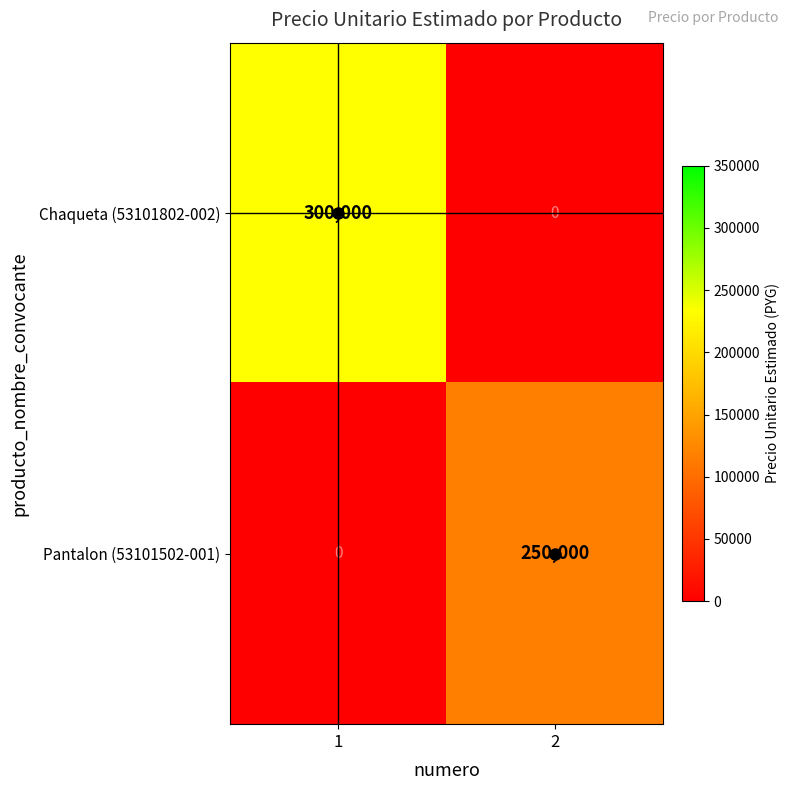

The value of Pantalon (53101502-001) at 2 is 250000.0. True or false?

True